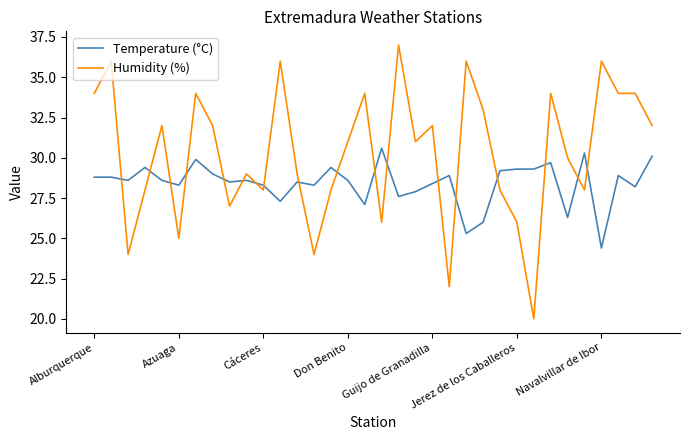

Reading left to right, transcribe all the data shown in this chart.

Temperature (°C): 28.8	28.8	28.6	29.4	28.6	28.3	29.9	29.0	28.5	28.6	28.3	27.3	28.5	28.3	29.4	28.6	27.1	30.6	27.6	27.9	28.4	28.9	25.3	26.0	29.2	29.3	29.3	29.7	26.3	30.3	24.4	28.9	28.2	30.1
Humidity (%): 34.0	36.0	24.0	28.0	32.0	25.0	34.0	32.0	27.0	29.0	28.0	36.0	29.0	24.0	28.0	31.0	34.0	26.0	37.0	31.0	32.0	22.0	36.0	33.0	28.0	26.0	20.0	34.0	30.0	28.0	36.0	34.0	34.0	32.0